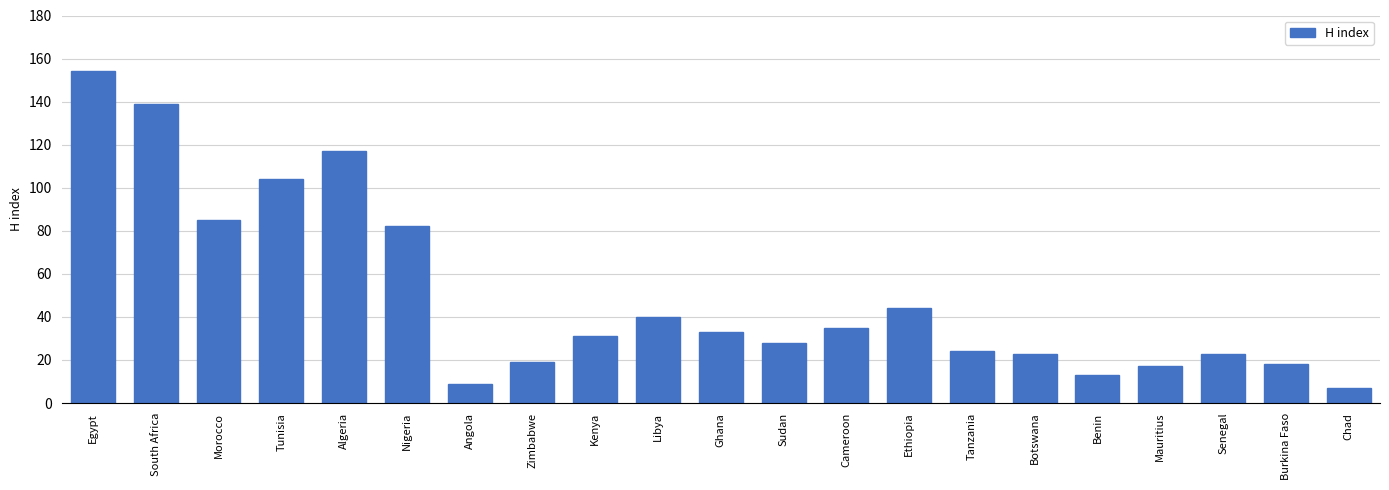

What is the value of the 6th bar from the left?

82